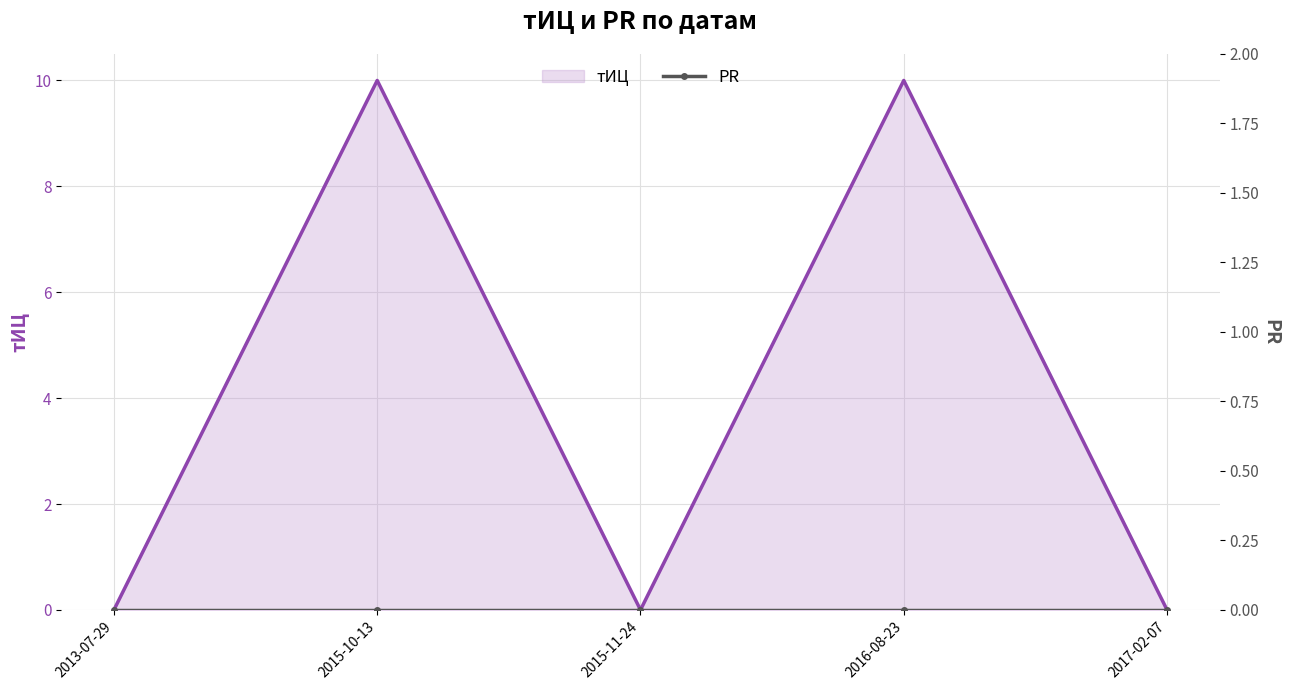

How many values are between 0 and 10?

5